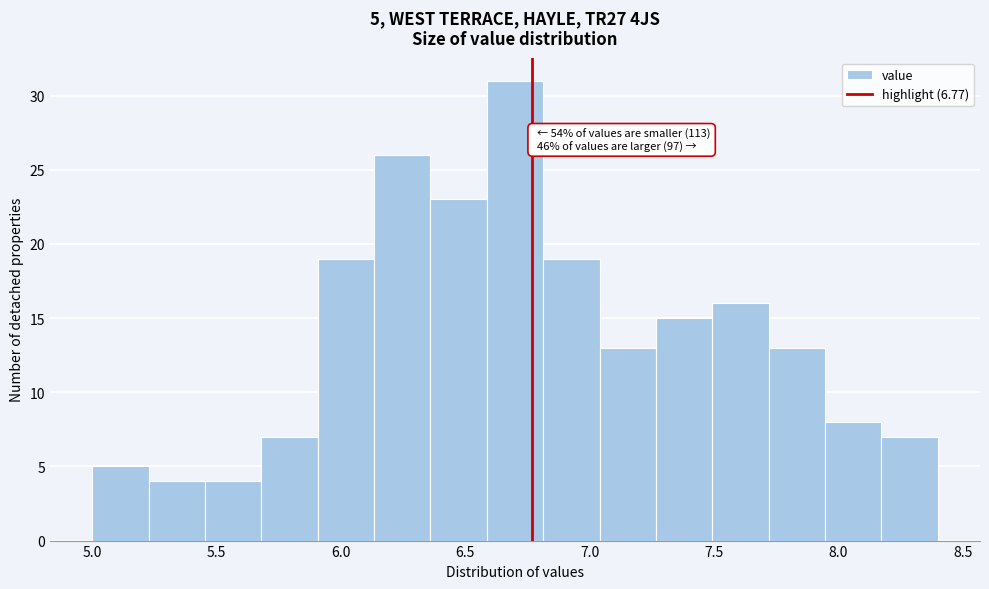

Over which range of the x-axis is the bar tallest?

6.60 to 6.80